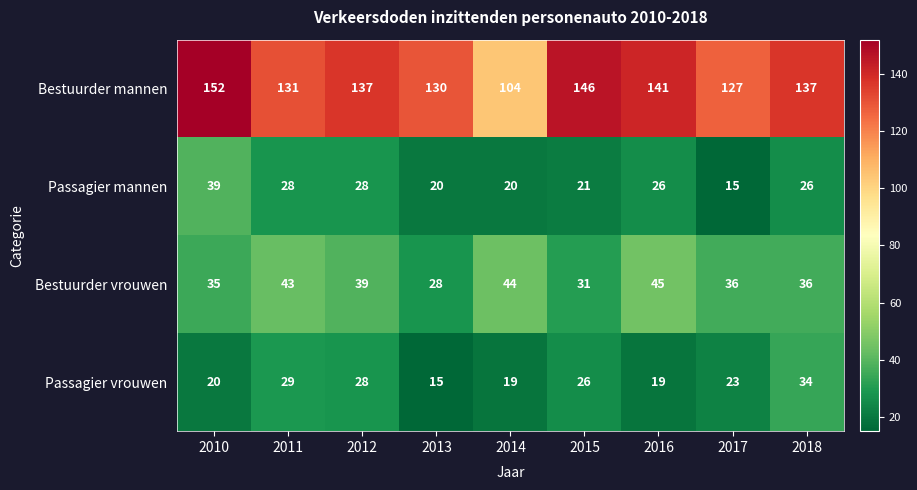

At how many categories does at least one series exceed 87?

9